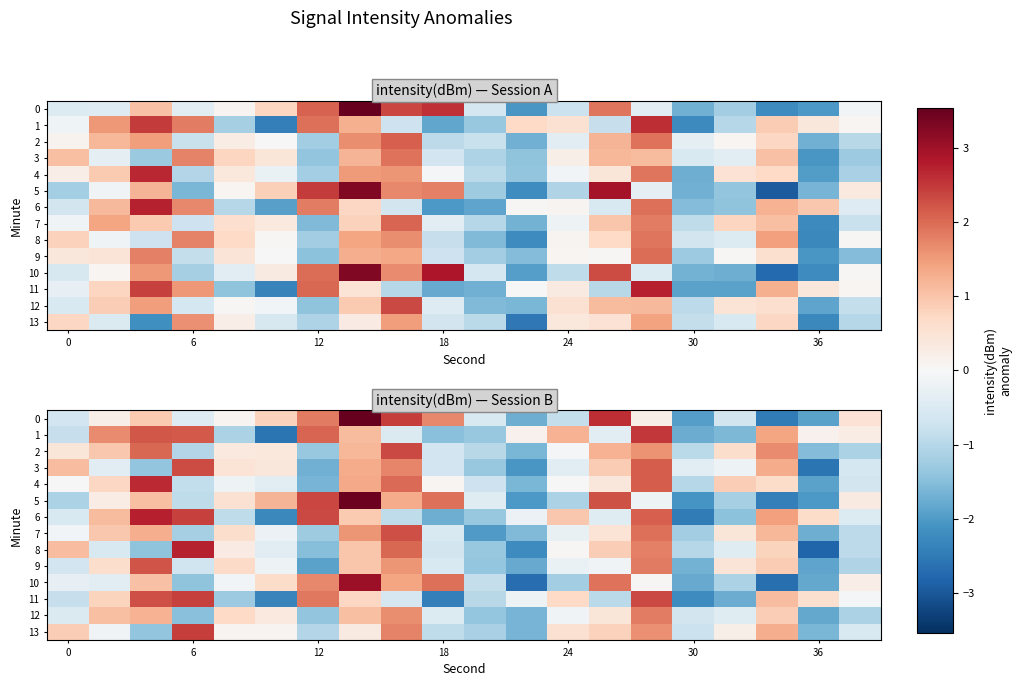

Rank the series by their maximum value, from lowest to highest.

row_12, row_9, row_7, row_3, row_2, row_11, row_13, row_1, row_4, row_8, row_6, row_10, row_5, row_0